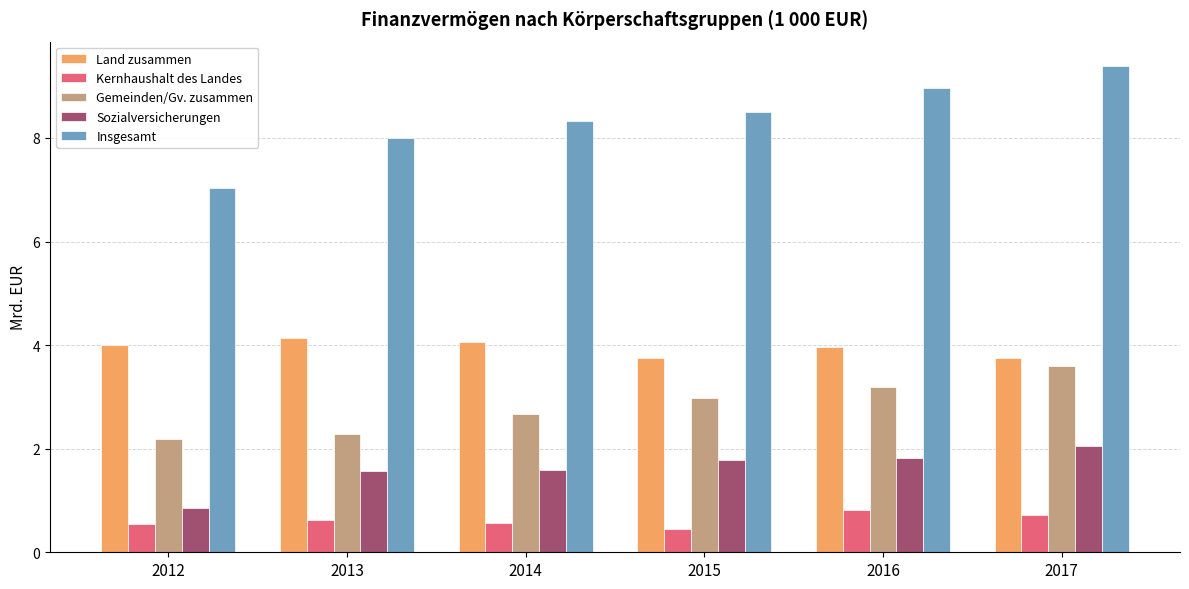

The Kernhaushalt des Landes series shows 0.6 at 2013. True or false?

True